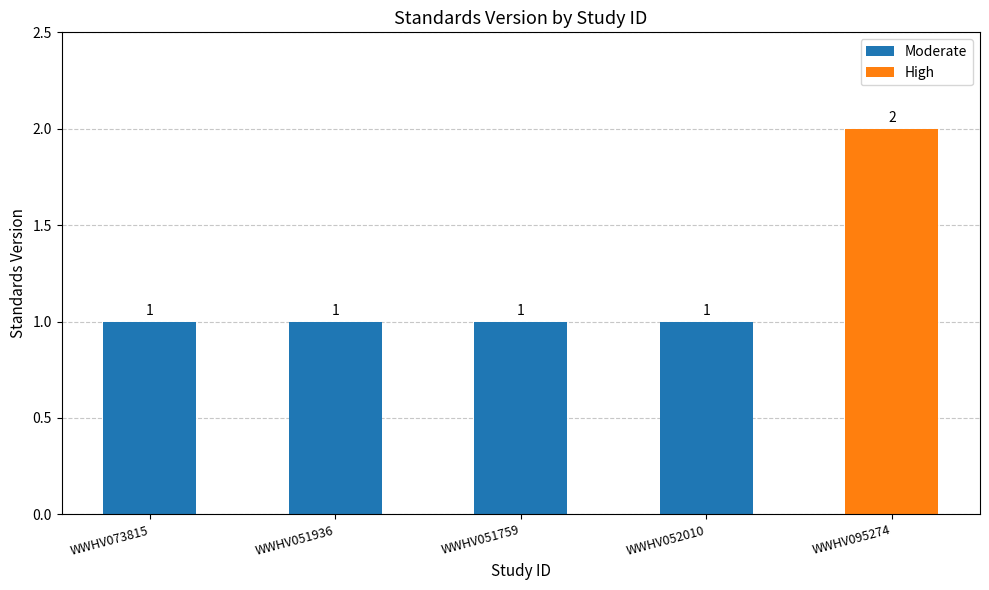

Where is the data nearest to the value 1?

WWHV073815